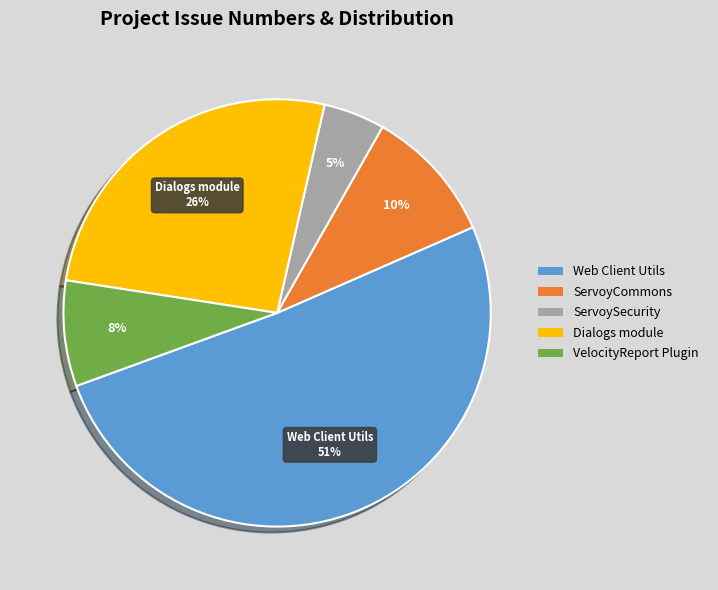

True or false: Dialogs module accounts for 26% of the total.

True